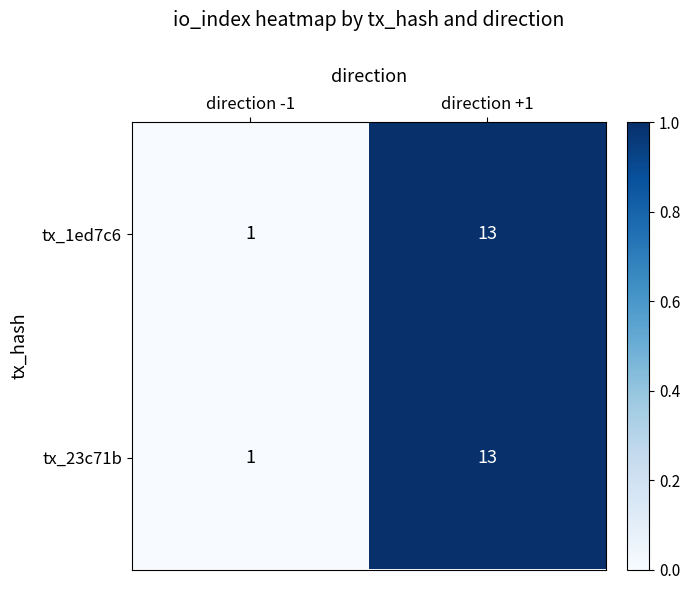

At which category is the sum across all series the highest?

direction +1